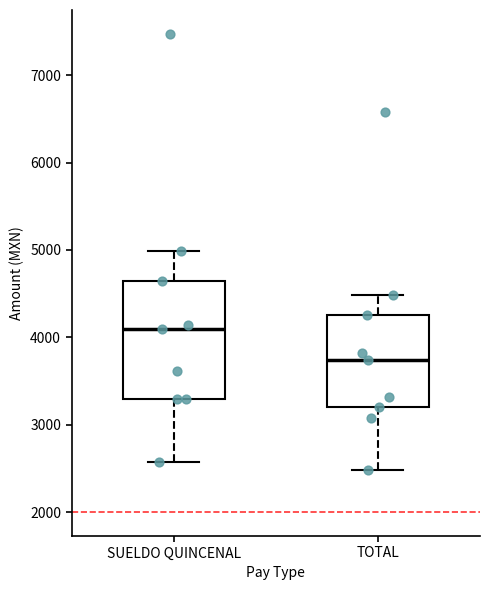

Where does the lower whisker of the box for SUELDO QUINCENAL end on the y-axis? The values are not printed on the chart, so give them approximately, as read against the axis.

2600